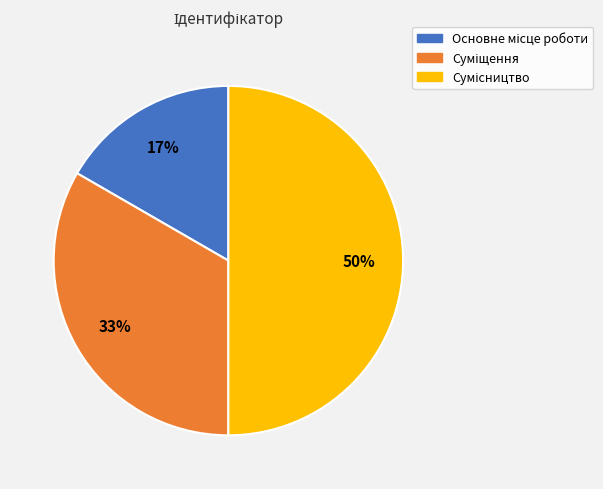

To the nearest percent, what is the average slice percentage?

33%